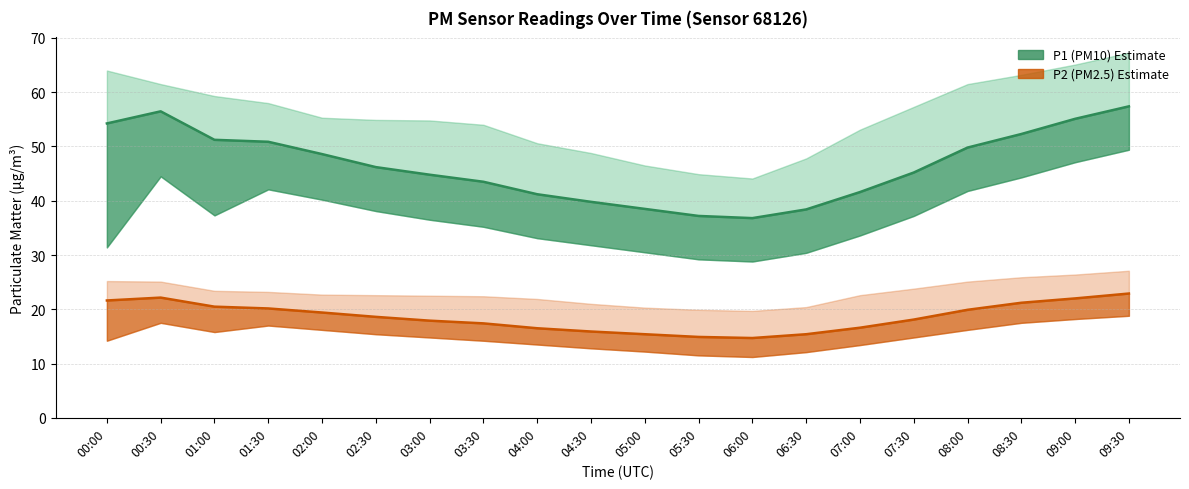

What is the value of the P2 (PM2.5) Estimate point at the 12th from the left?

14.9